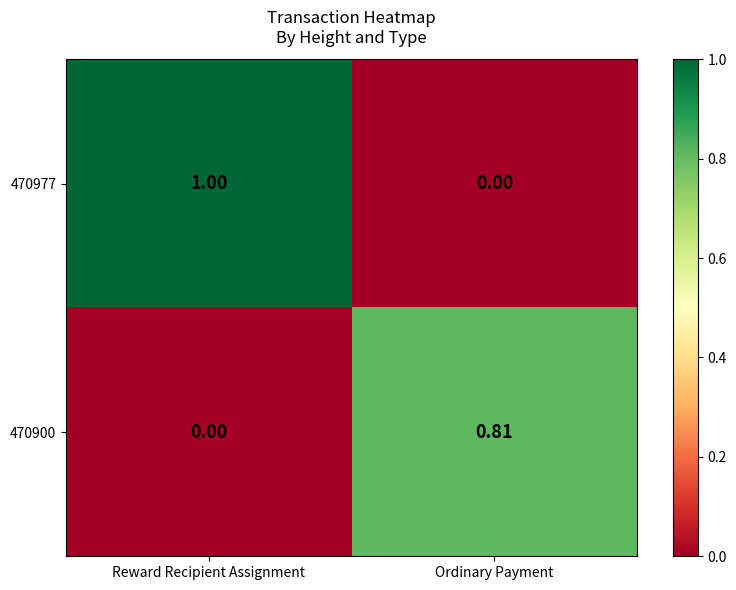

Is the value of 470977 at Reward Recipient Assignment greater than the value of 470900 at Ordinary Payment?

Yes